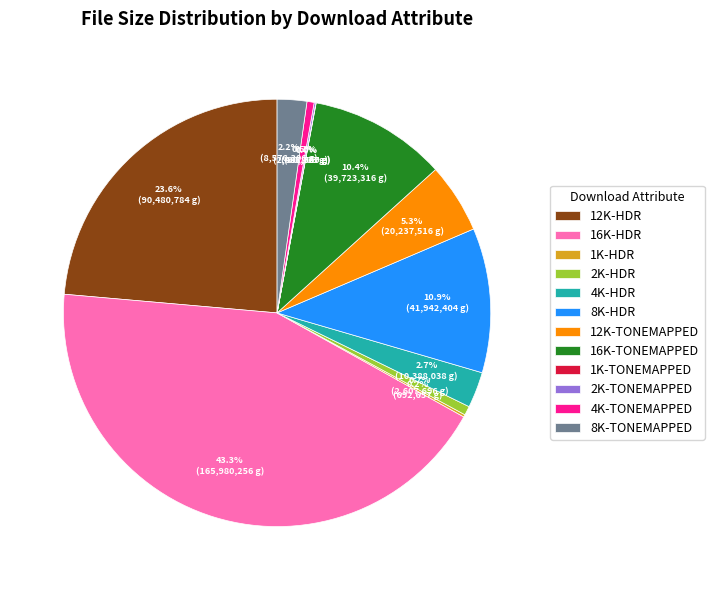

Between 12K-HDR and 8K-TONEMAPPED, which is larger?

12K-HDR